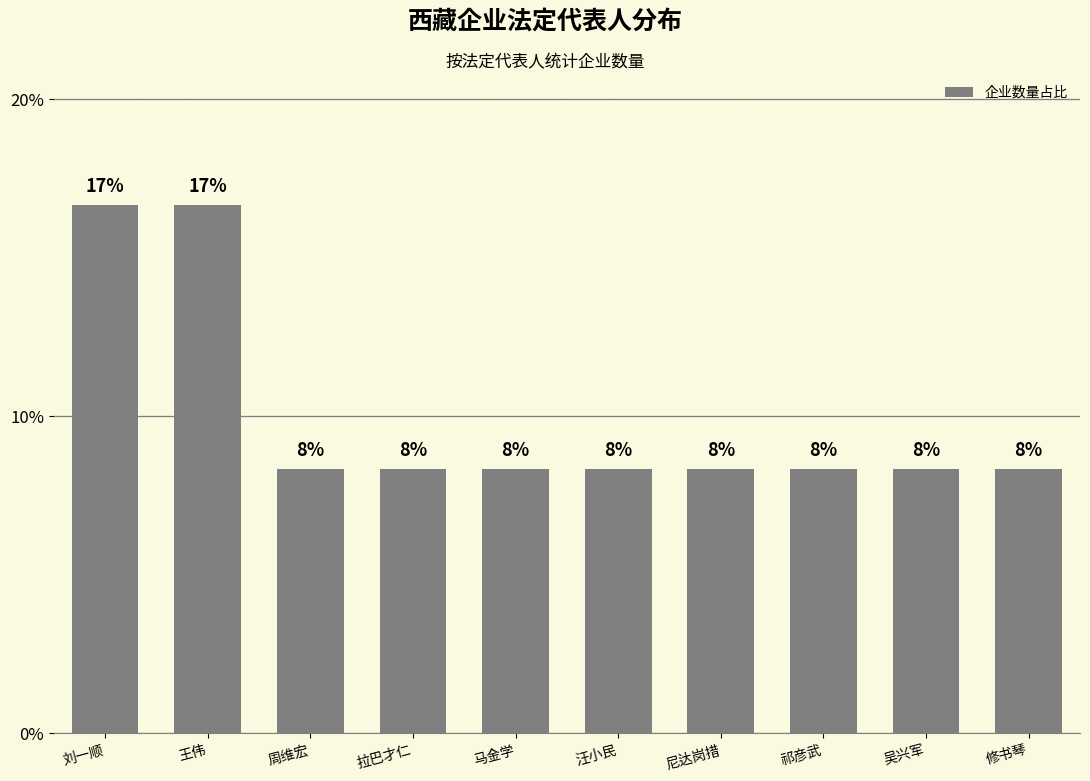

Does the chart contain any negative values?

No